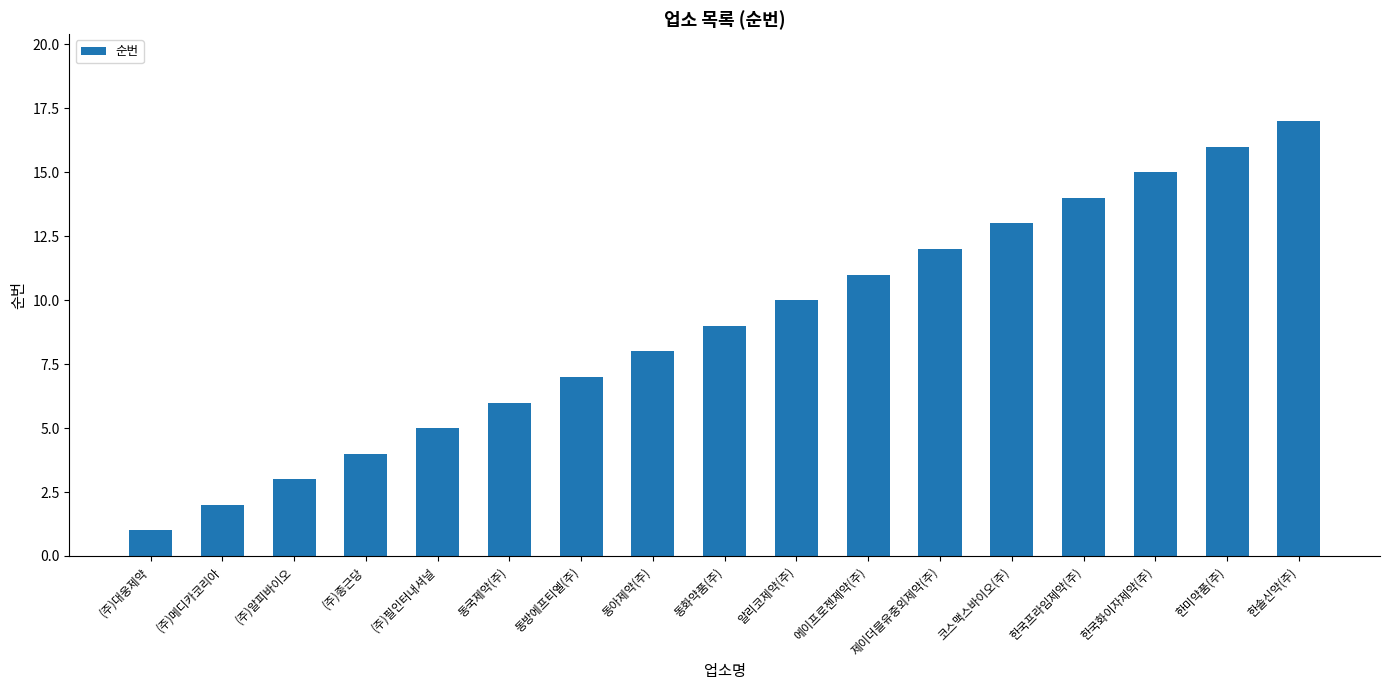

What is the change in value from (주)대웅제약 to (주)종근당?

+3